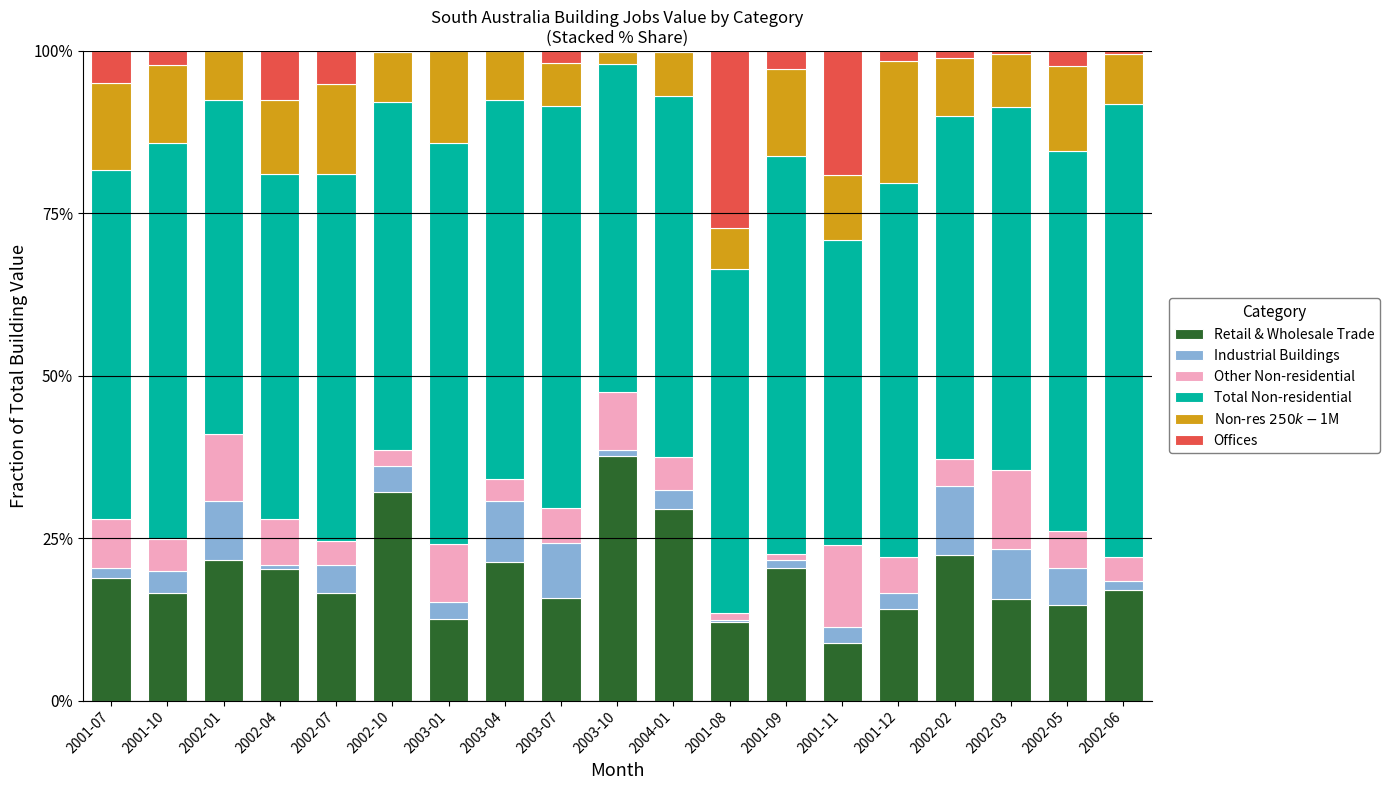

The Non-res $250k-$1M series shows 0.1 at 2002-07. True or false?

True